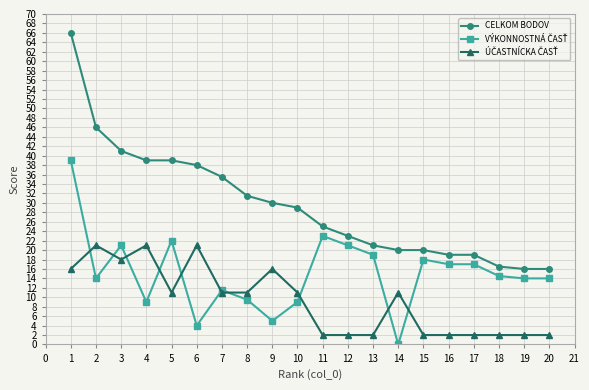

Does the chart have visible grid lines?

Yes